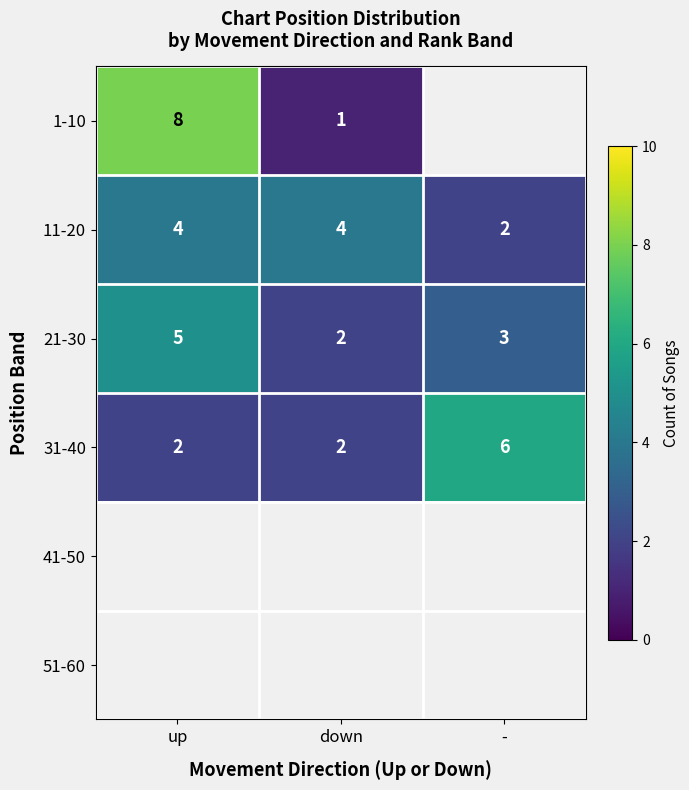

What is the difference between the maximum and minimum values in the 21-30 series?

3